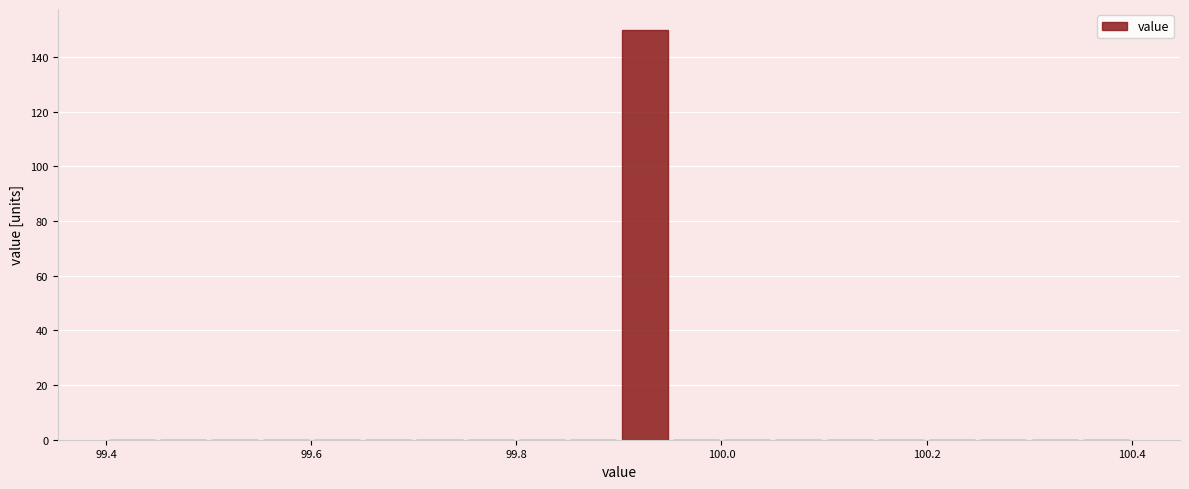

Read against the x-axis, roughly where is the centre of the tallest bar?

99.92